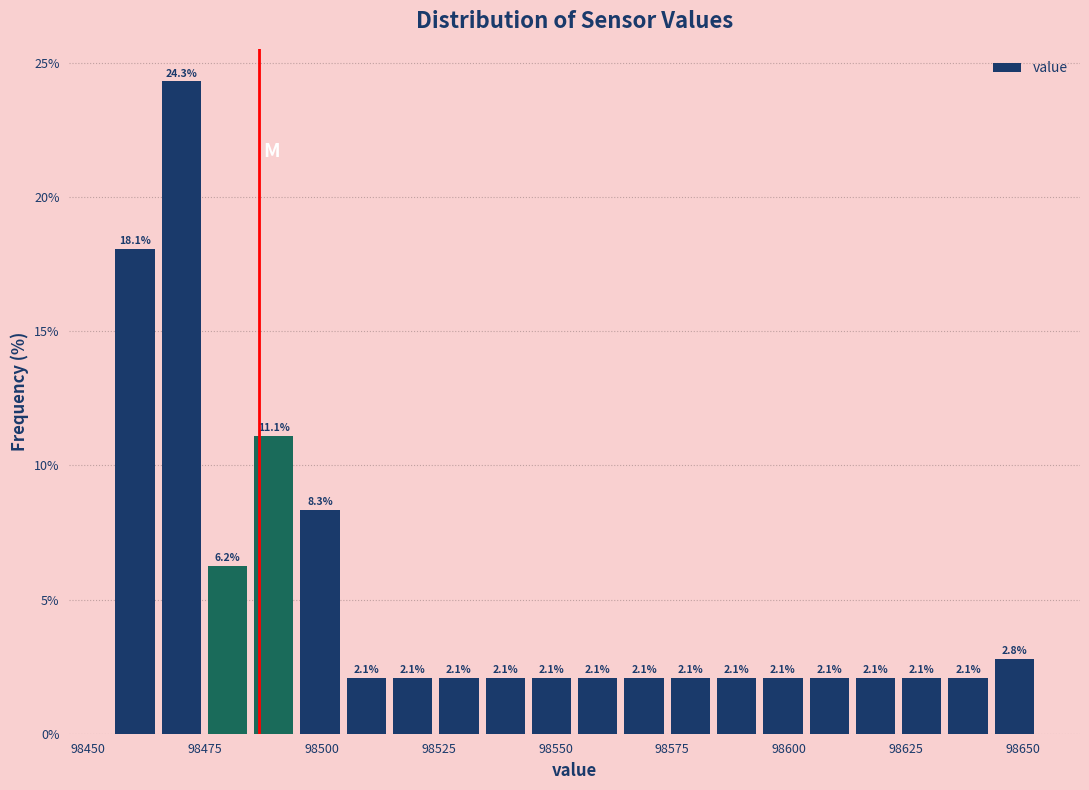

Around what value on the x-axis is the tallest bar? Give the approximate position of its centre, as read against the axis.

98470